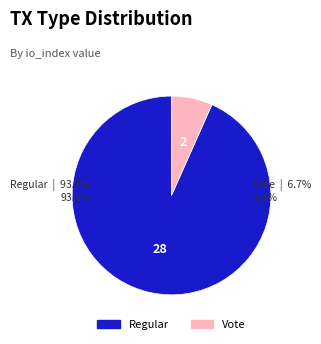

Does any single category account for the majority?

Yes